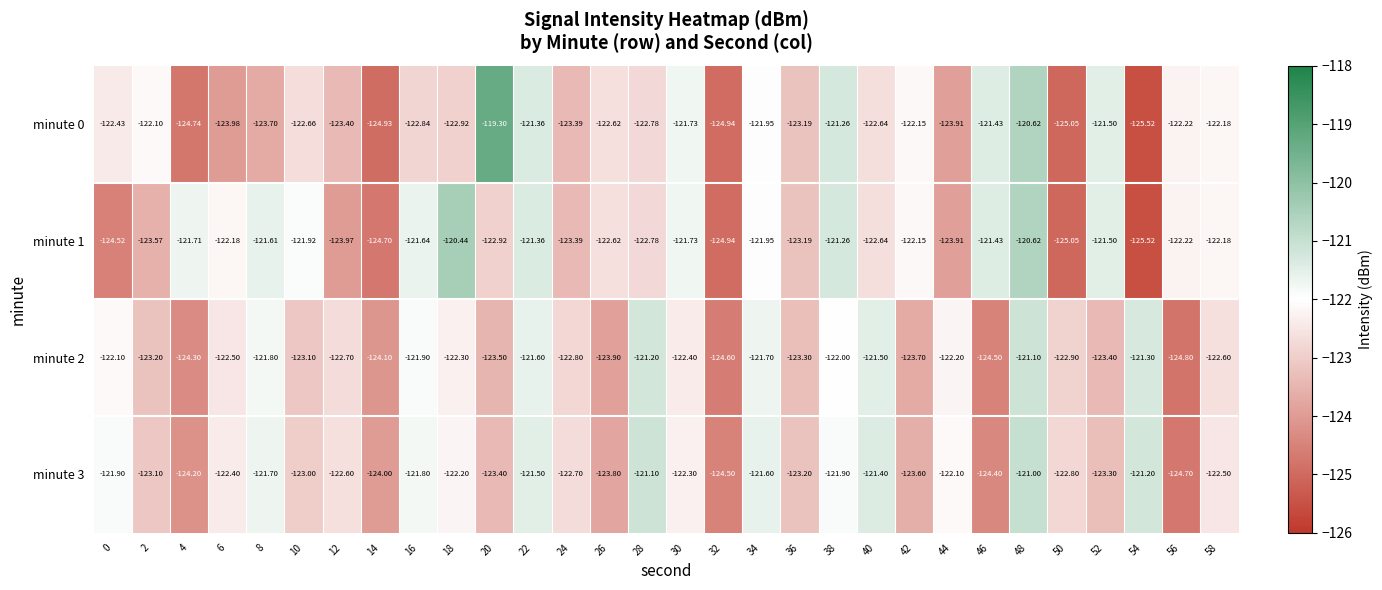

Is the value of minute 0 at 44 greater than the value of minute 2 at 22?

No